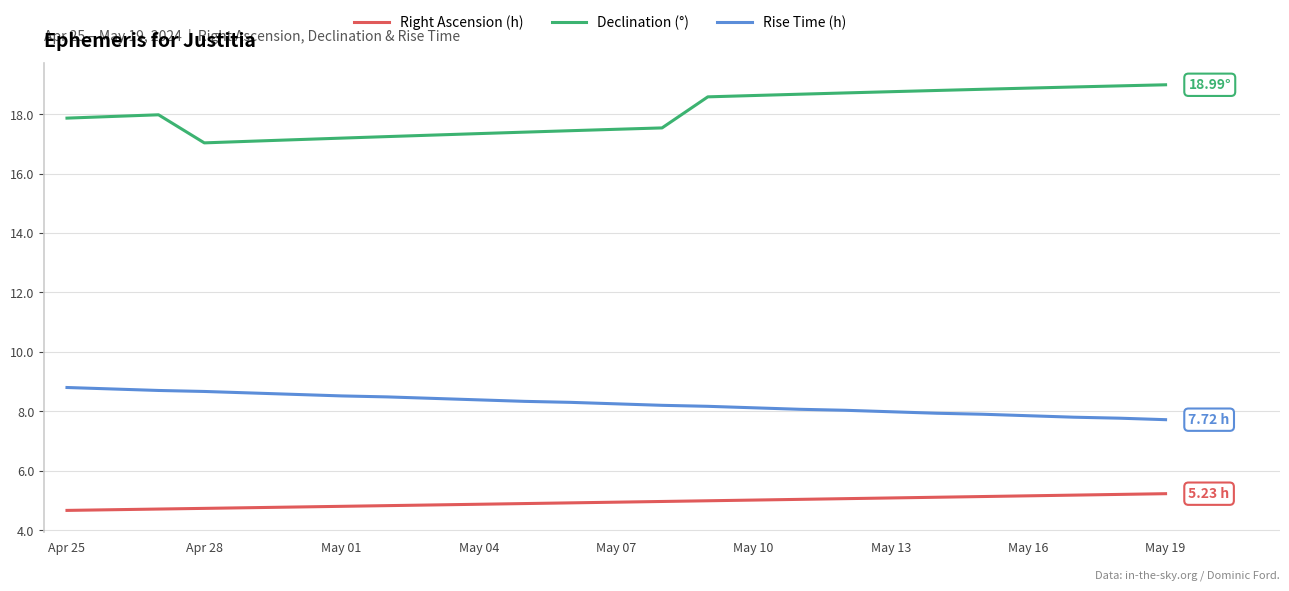

List the series in order of their overall mean, highest first.

Declination (°), Rise Time (h), Right Ascension (h)